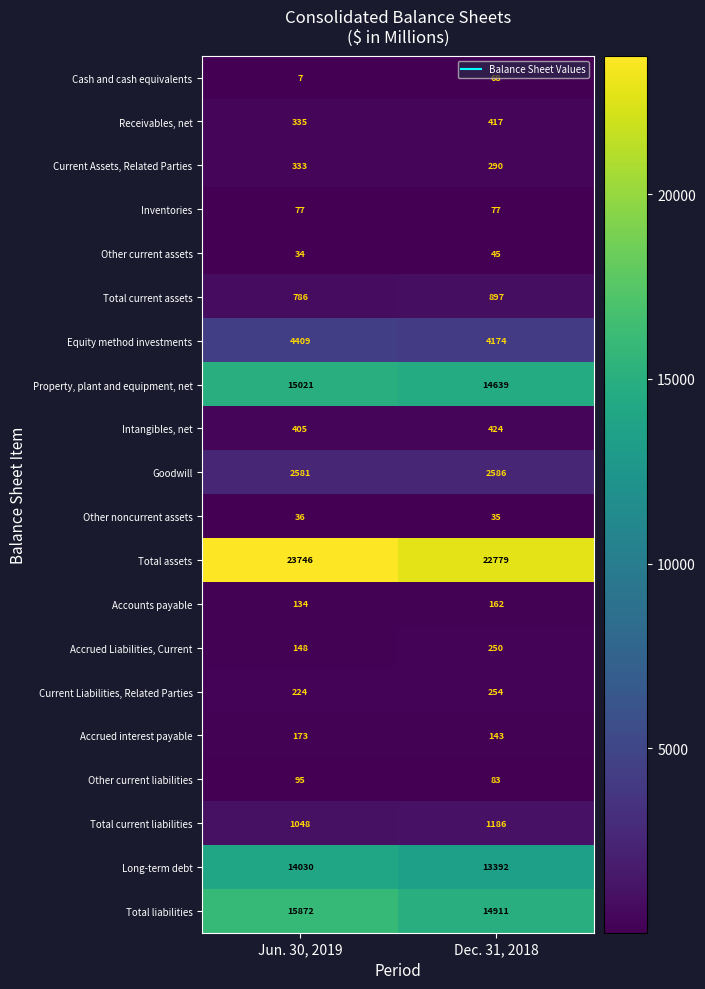

The value of Receivables, net at Dec. 31, 2018 is 585. True or false?

False